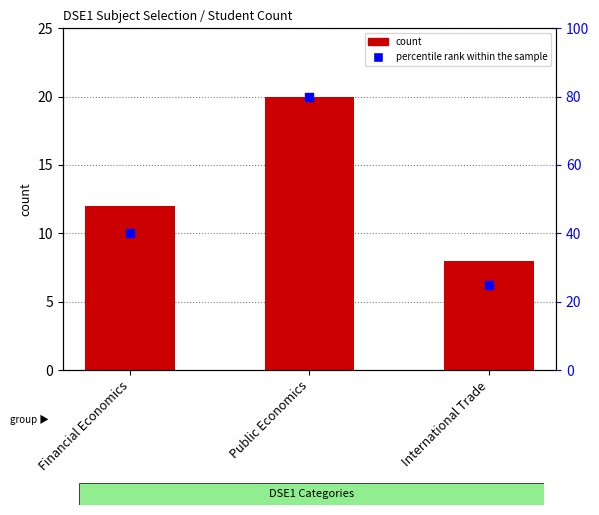

At how many categories does at least one series exceed 34?

2